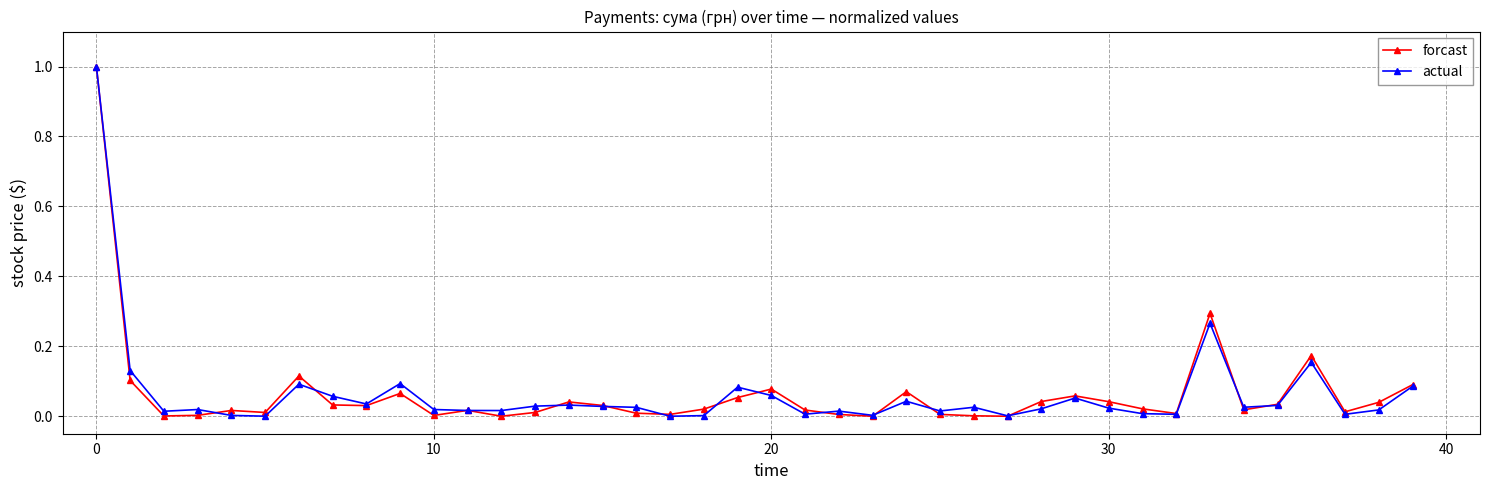

True or false: actual has more than 0 interior local peaks.

True